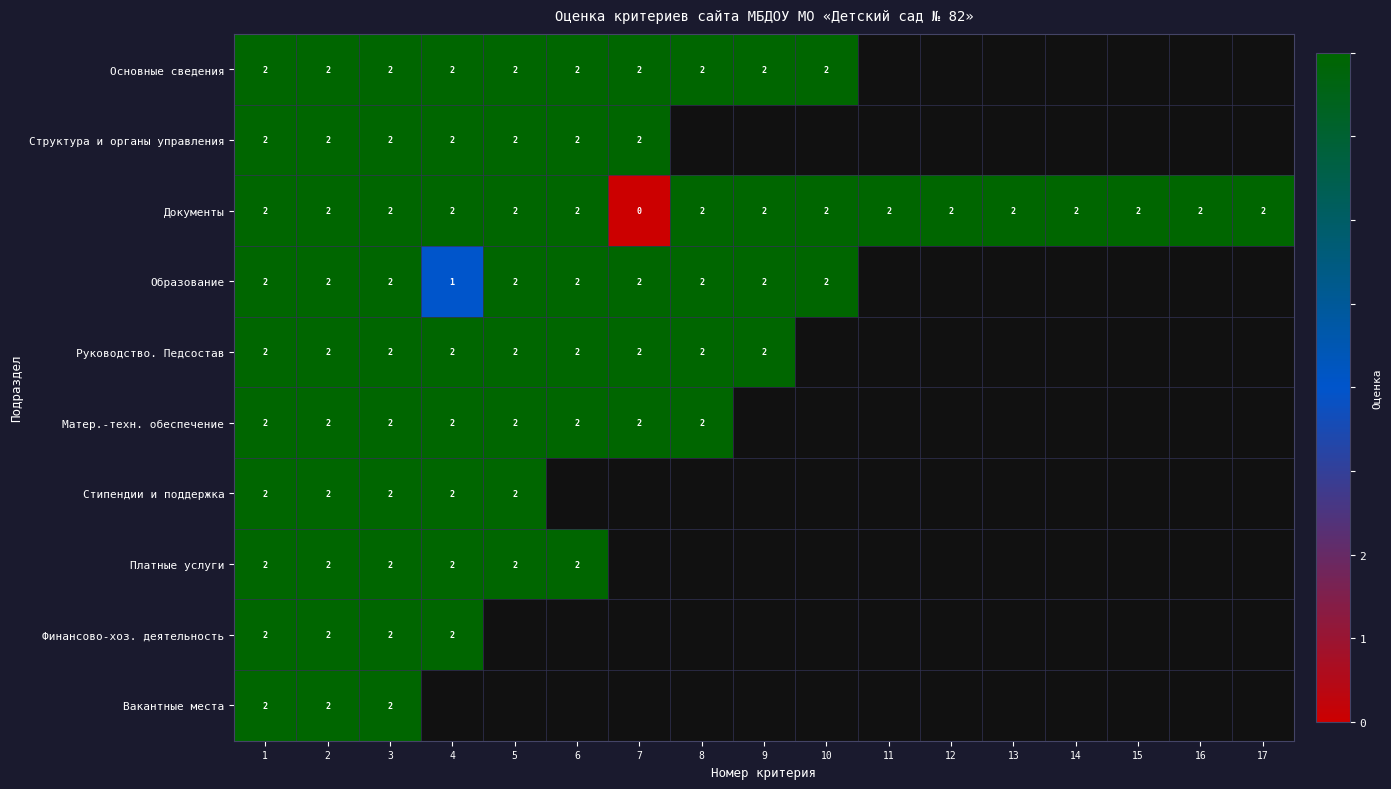

Is it true that Документы equals 3 at 15?

False